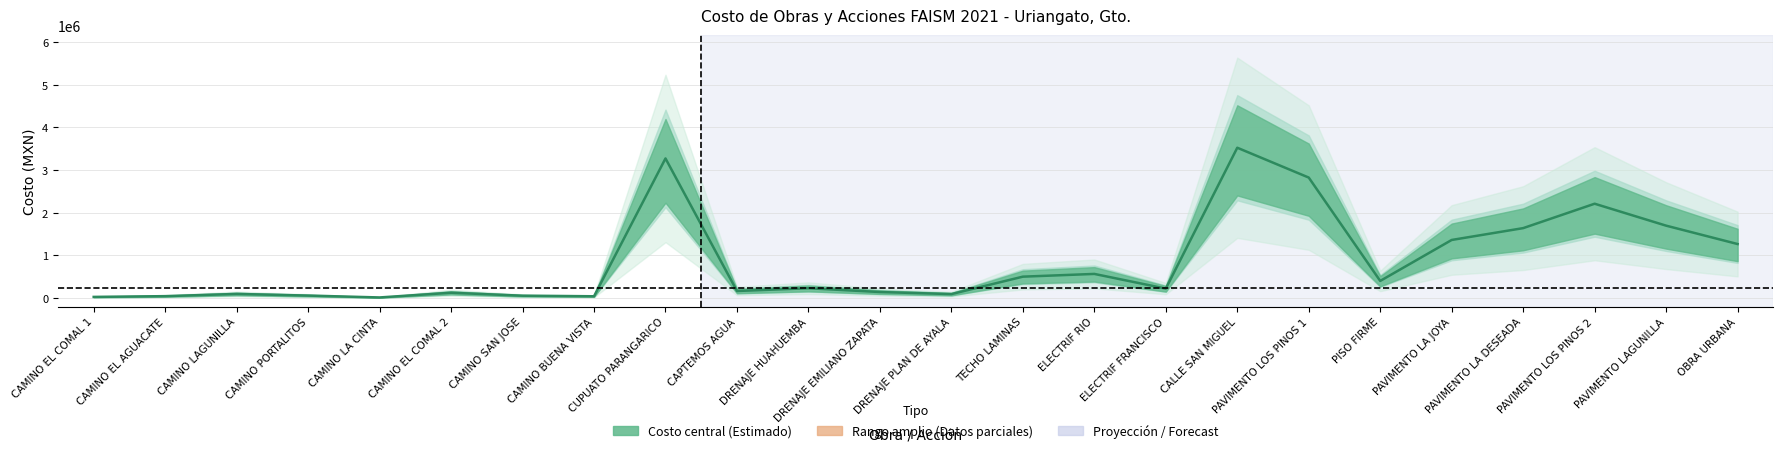

What is the difference between the maximum and minimum values?

3511714.7